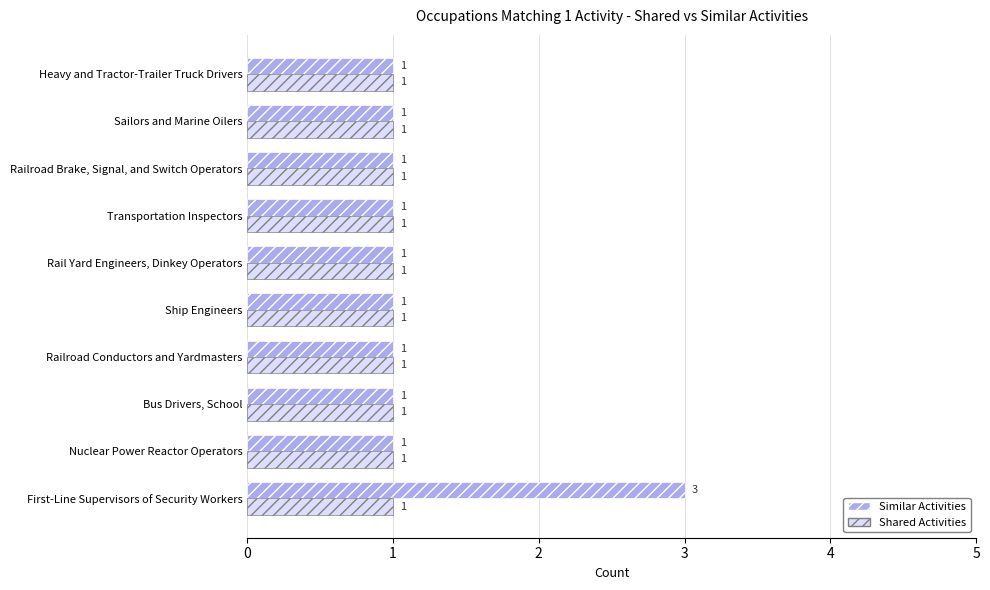

What is the sum of all Similar Activities values?

12